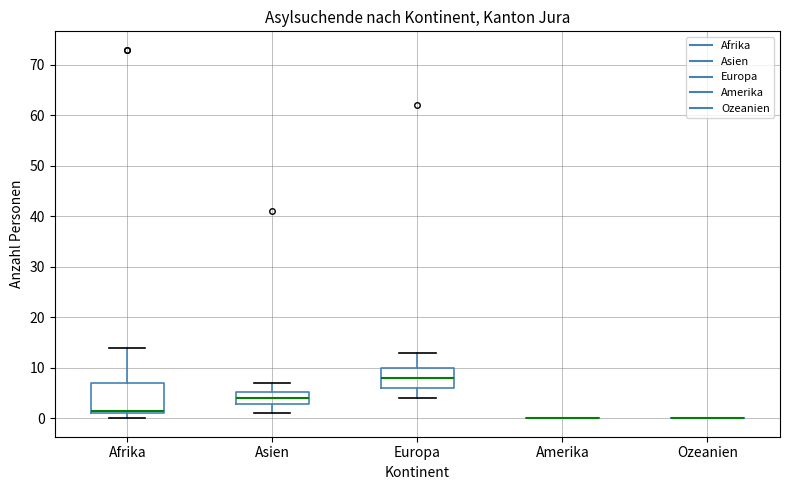

Reading left to right, transcribe this box plot: for each box, give where its median line is, the range the box spans, and where its two whiskers end, as read against the y-axis. The values are not printed on the chart, so give them approximately, as read against the axis.

Afrika: median 2, box 1 to 7, whiskers 0 to 14
Asien: median 4, box 3 to 5, whiskers 1 to 7
Europa: median 8, box 6 to 10, whiskers 4 to 13
Amerika: box collapsed to a line at 0, whiskers 0 to 0
Ozeanien: box collapsed to a line at 0, whiskers 0 to 0